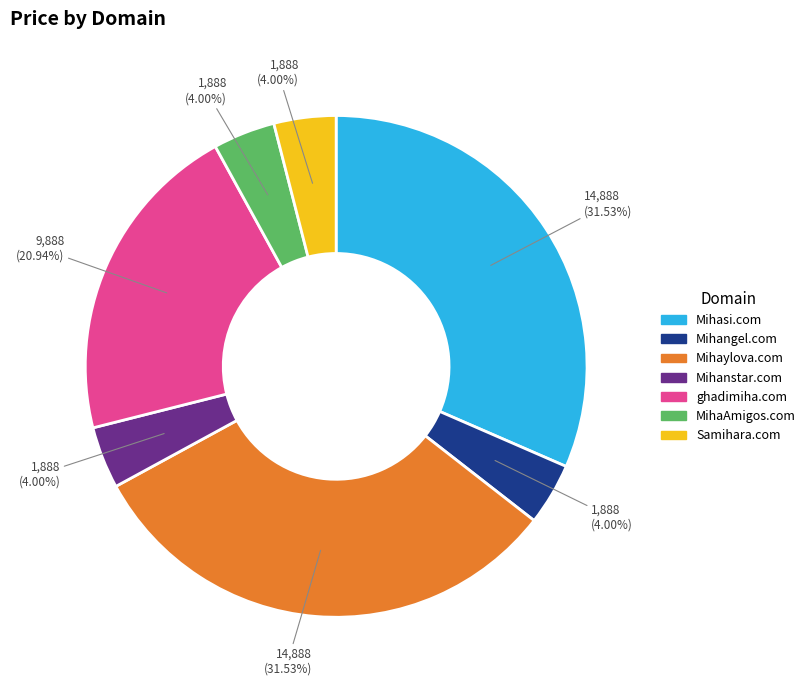

True or false: Mihasi.com accounts for 32% of the total.

True